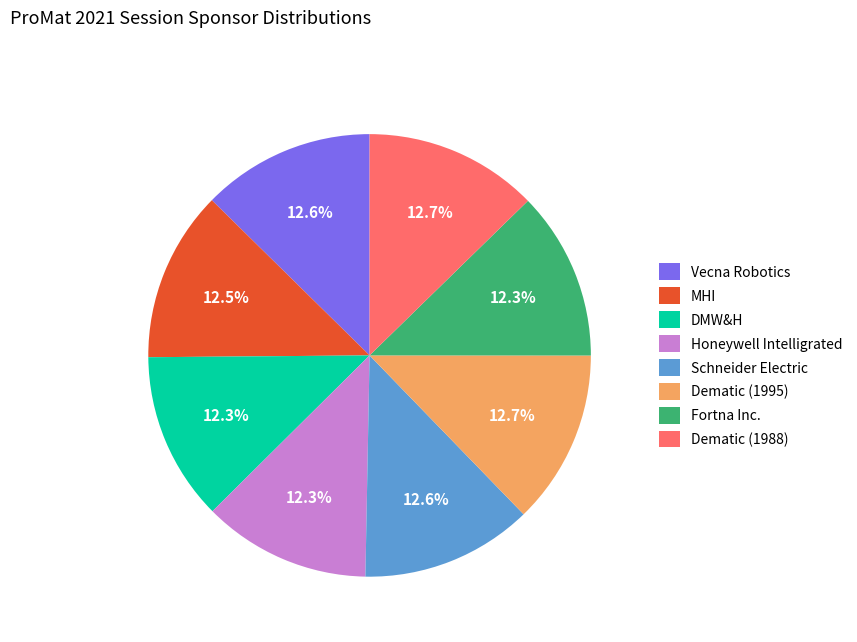

What percentage is NOT represented by DMW&H?

87.7%